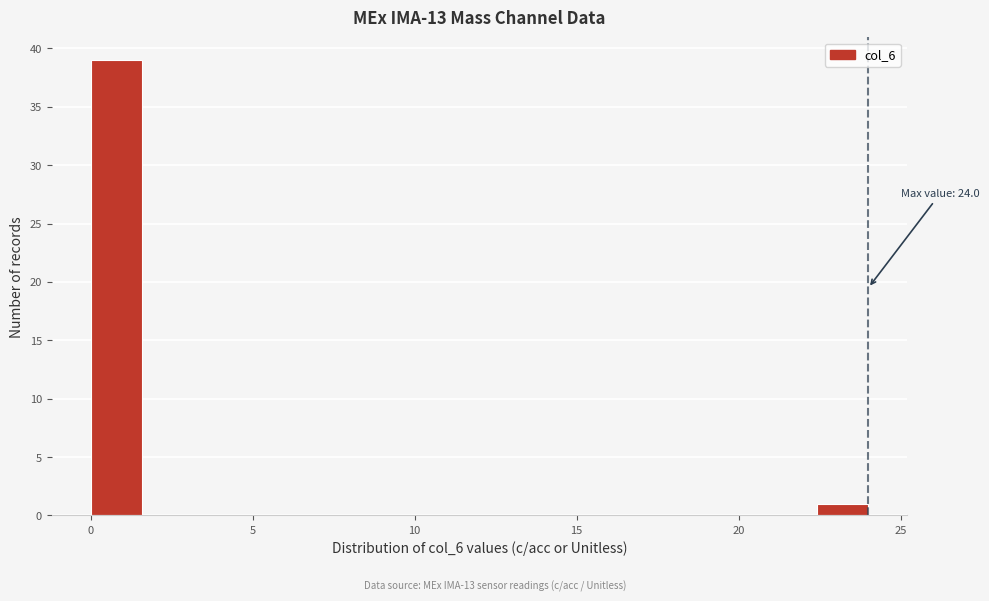

Read against the x-axis, roughly where is the centre of the tallest bar?

1.0